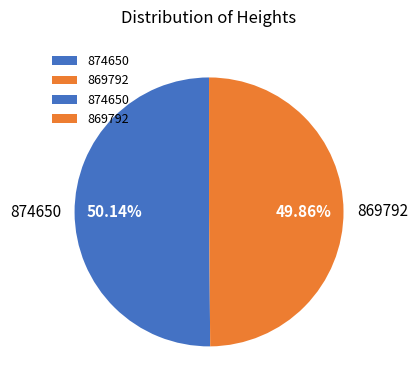

The 869792 slice represents 50% of the pie. True or false?

True